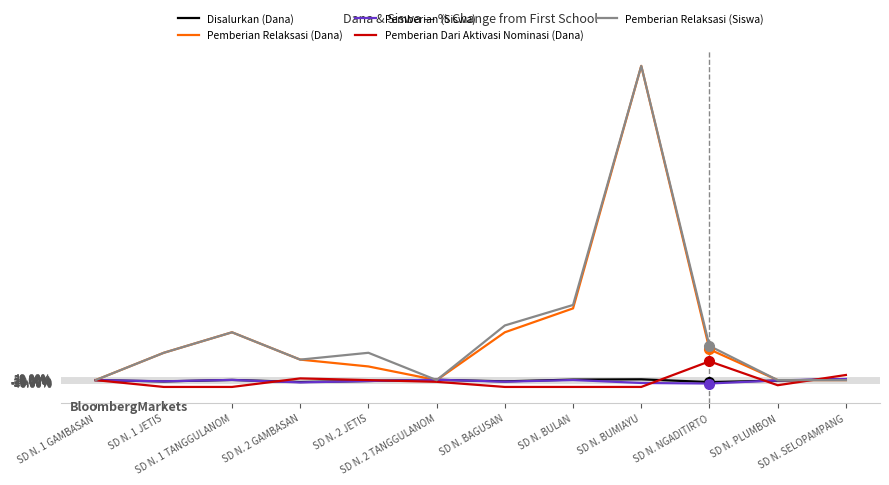

Count the number of data series in this chart.

5